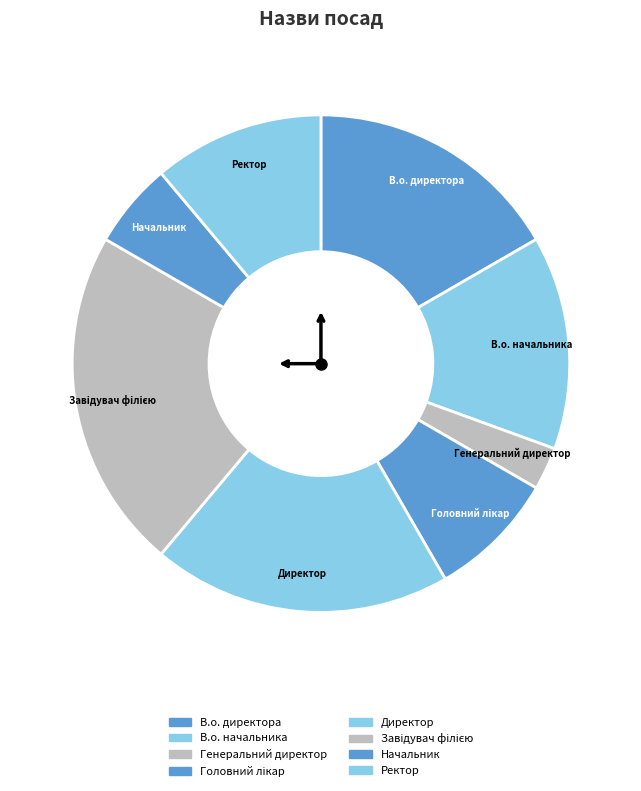

Do Ректор and Начальник together represent more than half of the pie?

No